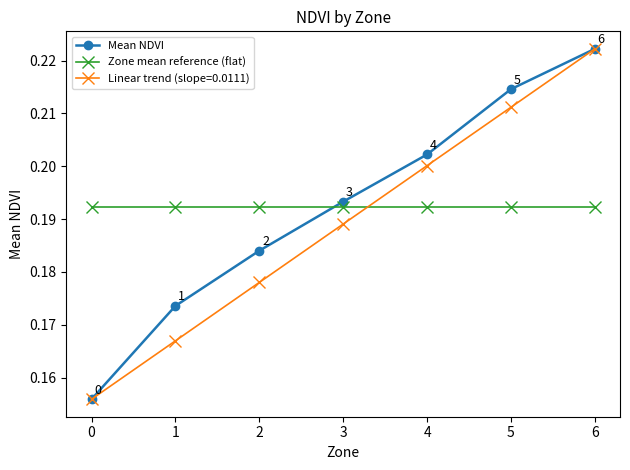

The value of Zone mean reference (flat) at 4 is 0.2. True or false?

True